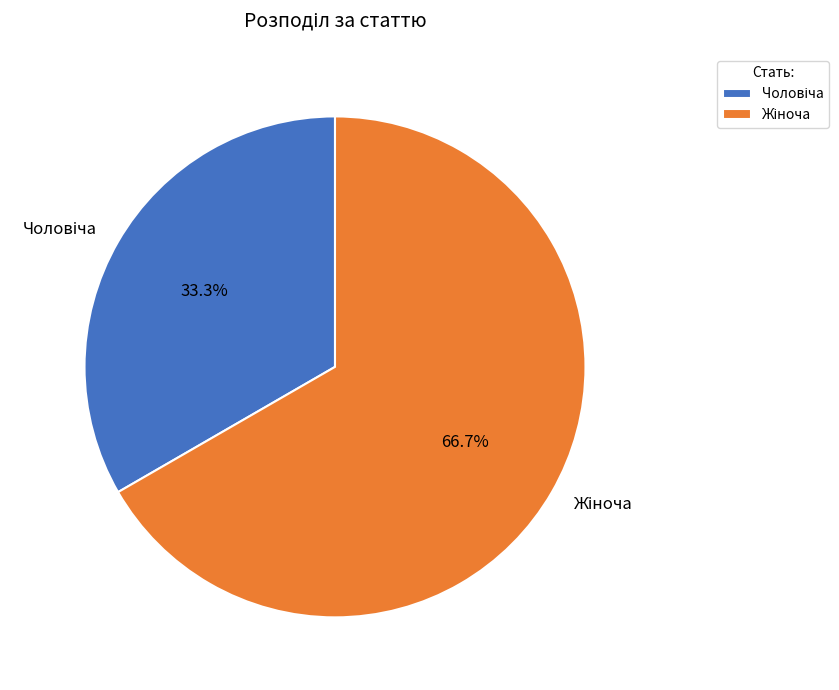

Is there a majority slice in this chart?

Yes